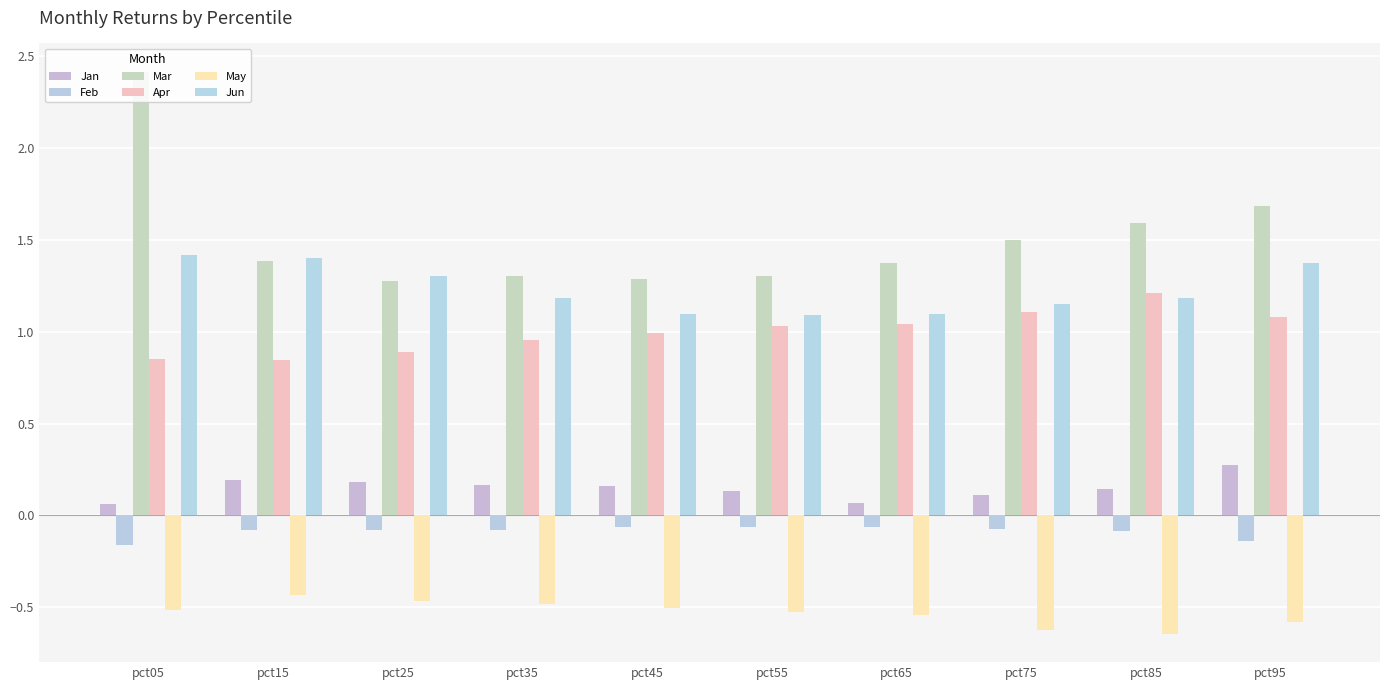

Reading left to right, transcribe all the data shown in this chart.

Jan: pct05=0.1	pct15=0.2	pct25=0.2	pct35=0.2	pct45=0.2	pct55=0.1	pct65=0.1	pct75=0.1	pct85=0.1	pct95=0.3
Feb: pct05=-0.2	pct15=-0.1	pct25=-0.1	pct35=-0.1	pct45=-0.1	pct55=-0.1	pct65=-0.1	pct75=-0.1	pct85=-0.1	pct95=-0.1
Mar: pct05=2.4	pct15=1.4	pct25=1.3	pct35=1.3	pct45=1.3	pct55=1.3	pct65=1.4	pct75=1.5	pct85=1.6	pct95=1.7
Apr: pct05=0.9	pct15=0.8	pct25=0.9	pct35=1.0	pct45=1.0	pct55=1.0	pct65=1.0	pct75=1.1	pct85=1.2	pct95=1.1
May: pct05=-0.5	pct15=-0.4	pct25=-0.5	pct35=-0.5	pct45=-0.5	pct55=-0.5	pct65=-0.5	pct75=-0.6	pct85=-0.6	pct95=-0.6
Jun: pct05=1.4	pct15=1.4	pct25=1.3	pct35=1.2	pct45=1.1	pct55=1.1	pct65=1.1	pct75=1.1	pct85=1.2	pct95=1.4